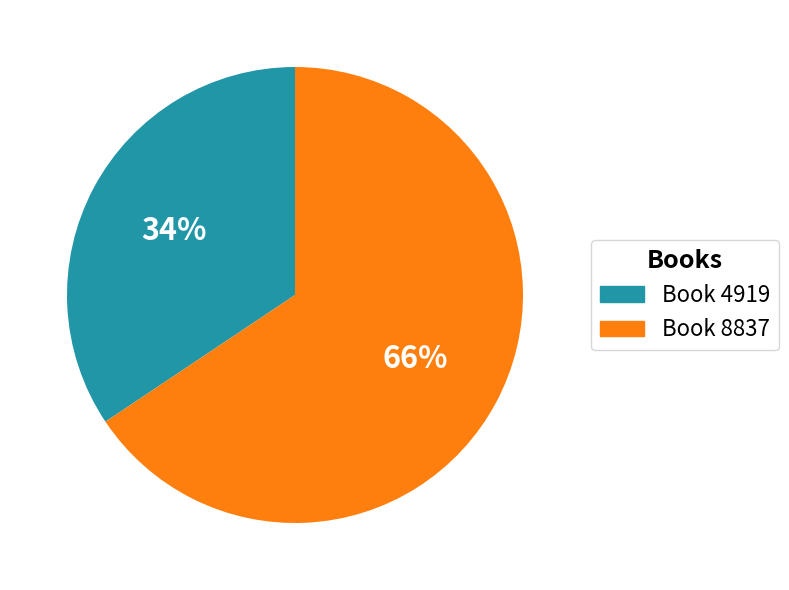

Rank the categories by value from highest to lowest.

Book 8837, Book 4919